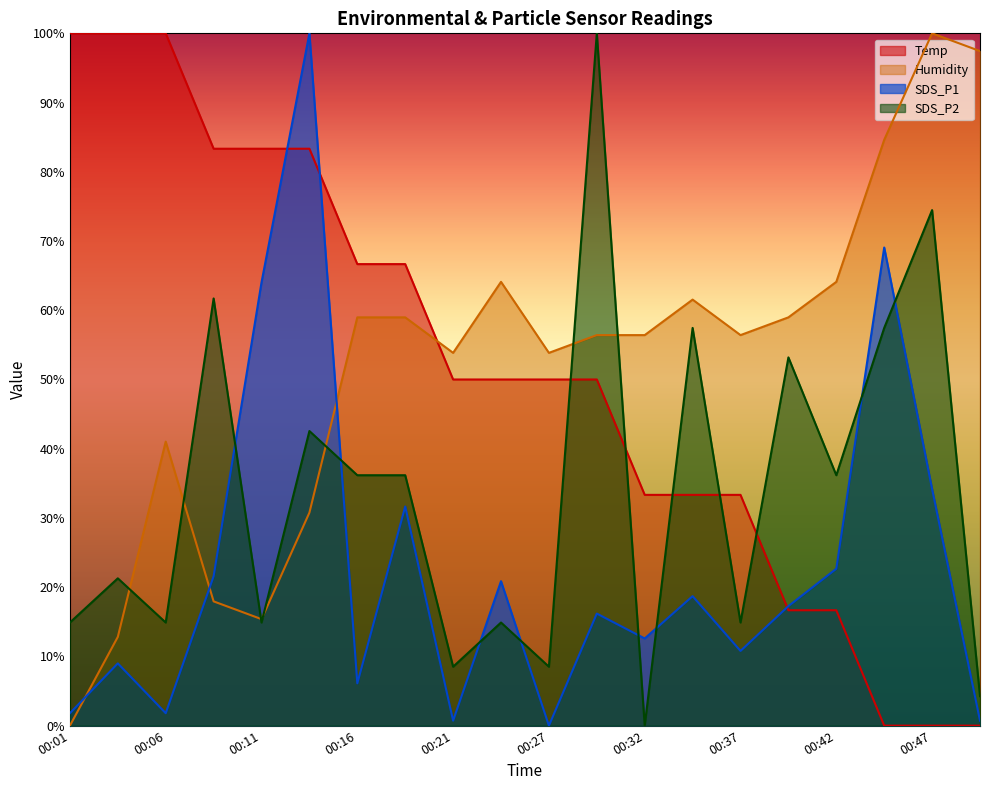

Is it true that Temp equals 33.3 at 00:34?

True